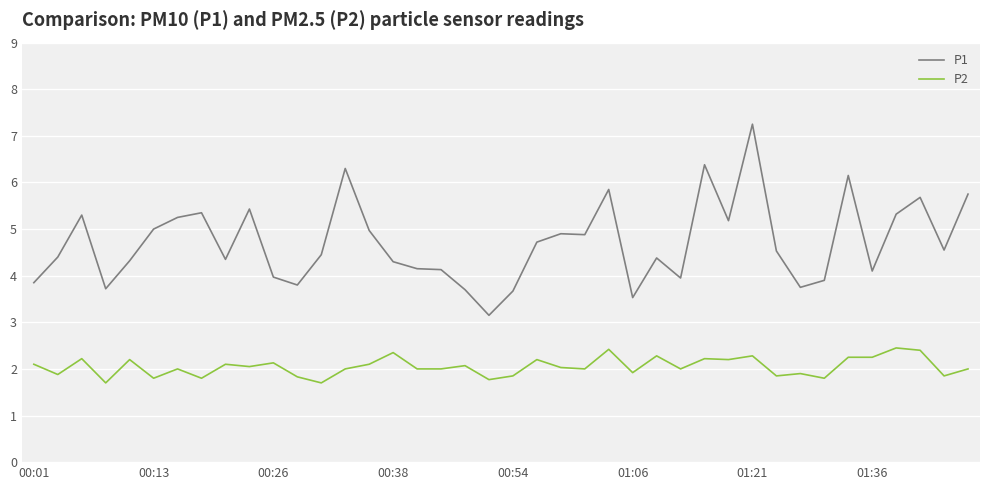

What is the difference between the maximum and minimum values in the P1 series?

4.1